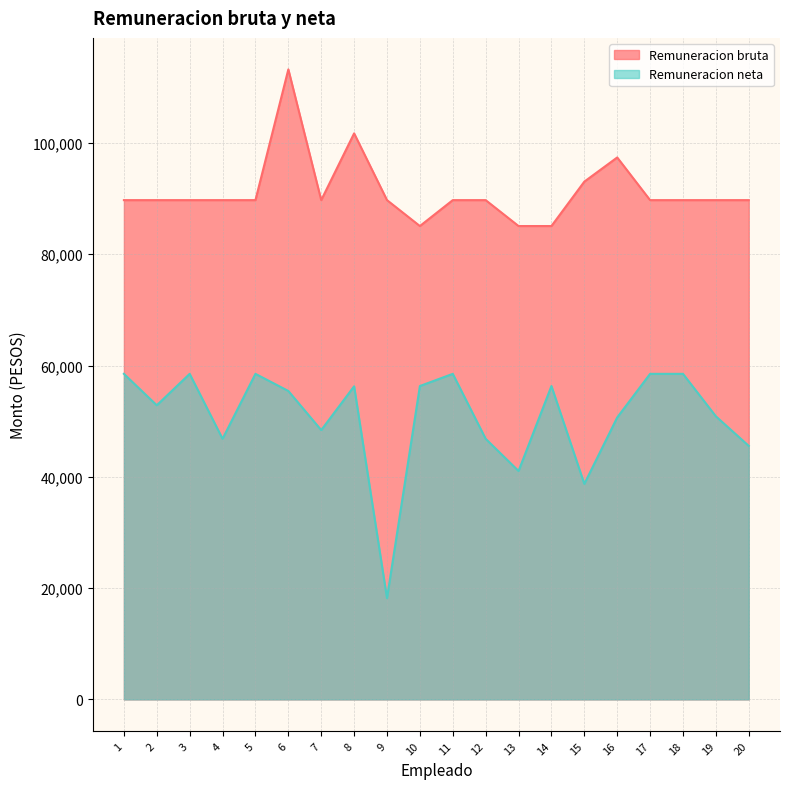

How many interior local peaks does the Remuneracion bruta series have?

3